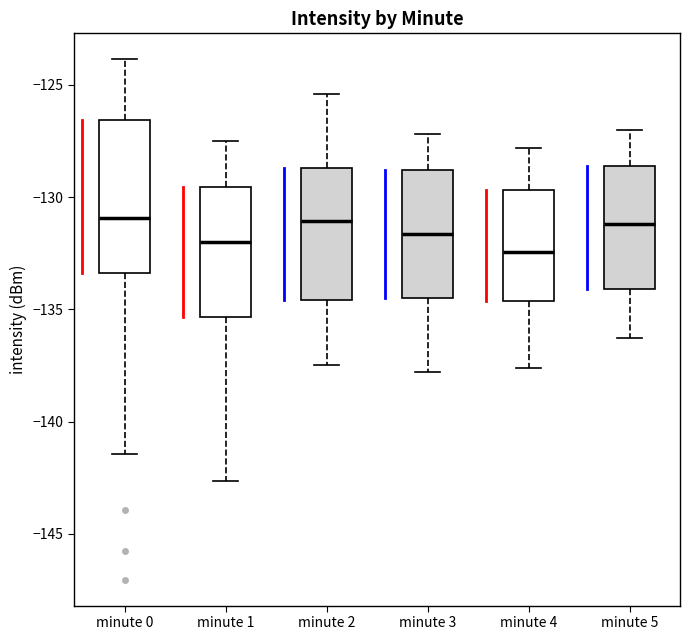

Which box is the tallest, from its lower edge to its upper edge?

minute 0